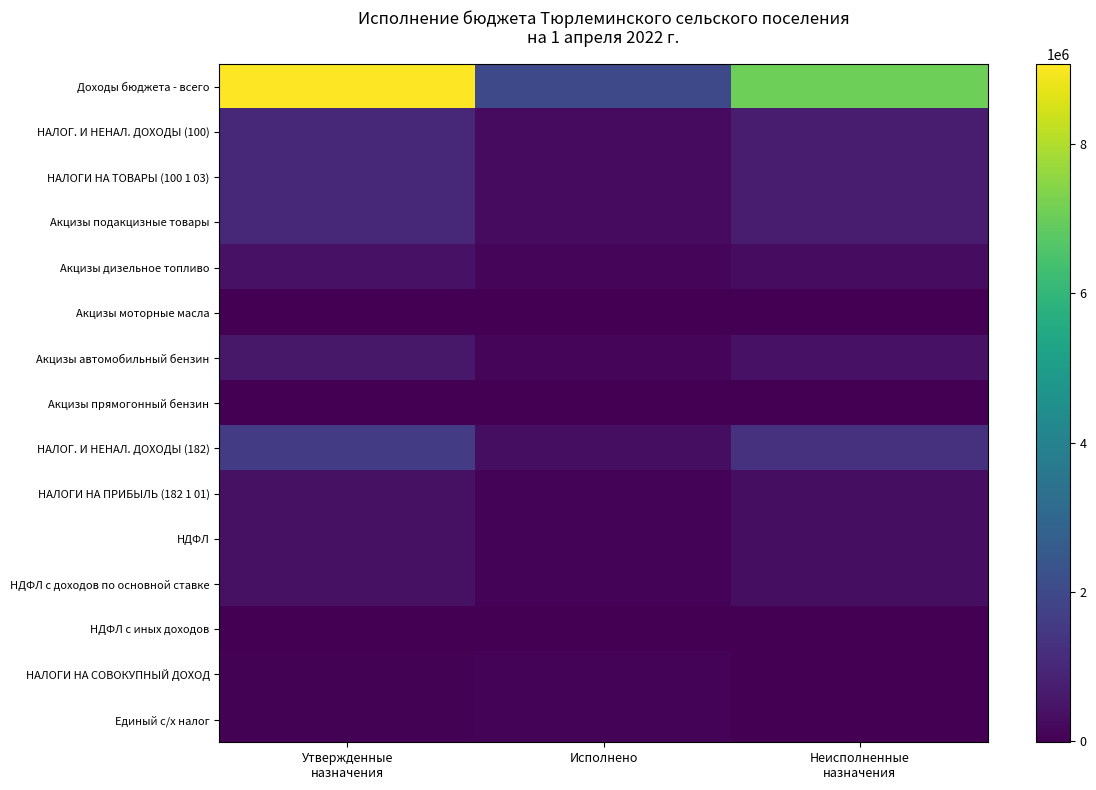

Which has a higher value, Утвержденные
назначения or Неисполненные
назначения?

Утвержденные
назначения